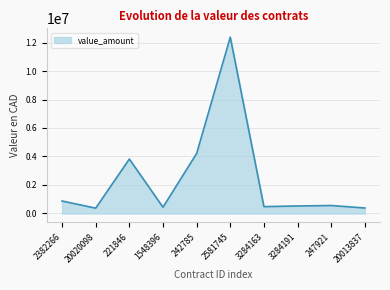

What is the minimum value shown in the chart?

371224.0